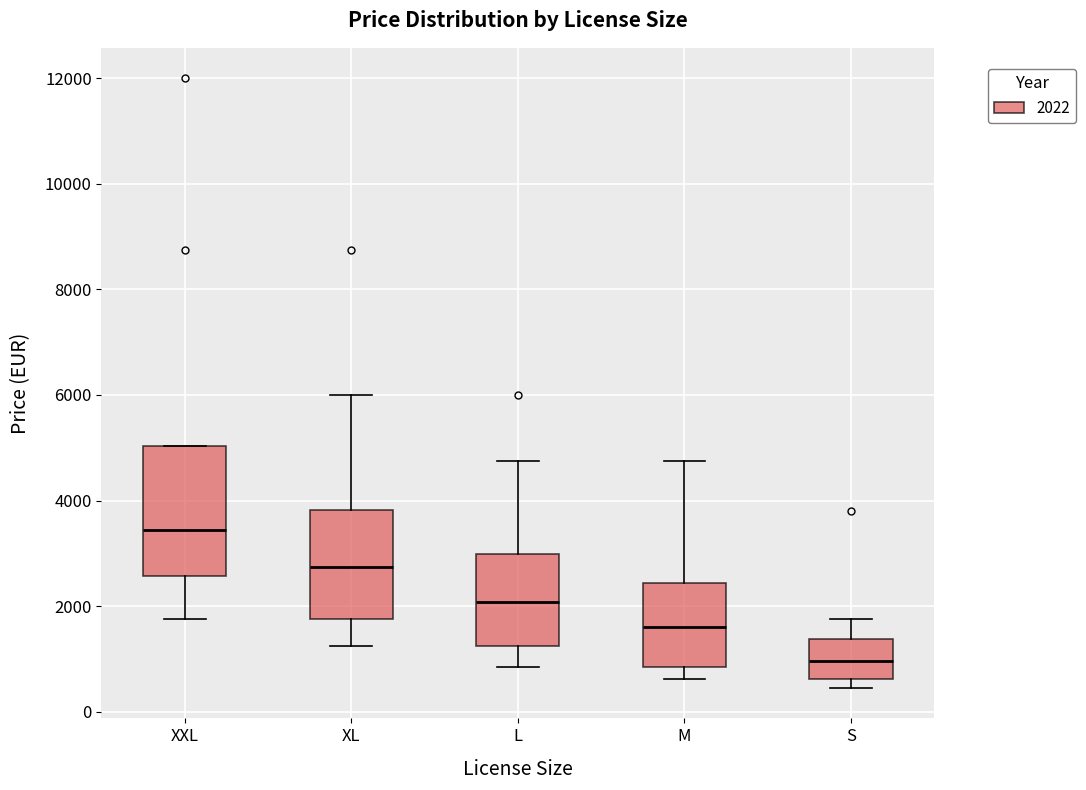

Reading left to right, read every box against the y-axis: the position of its median line, the range the box covers, and the ends of its whiskers. The values are not printed on the chart, so give them approximately, as read against the axis.

XXL: median 3400, box 2600 to 5000, whiskers 1800 to 5000
XL: median 2800, box 1800 to 3800, whiskers 1200 to 6000
L: median 2000, box 1200 to 3000, whiskers 800 to 4800
M: median 1600, box 800 to 2400, whiskers 600 to 4800
S: median 1000, box 600 to 1400, whiskers 400 to 1800